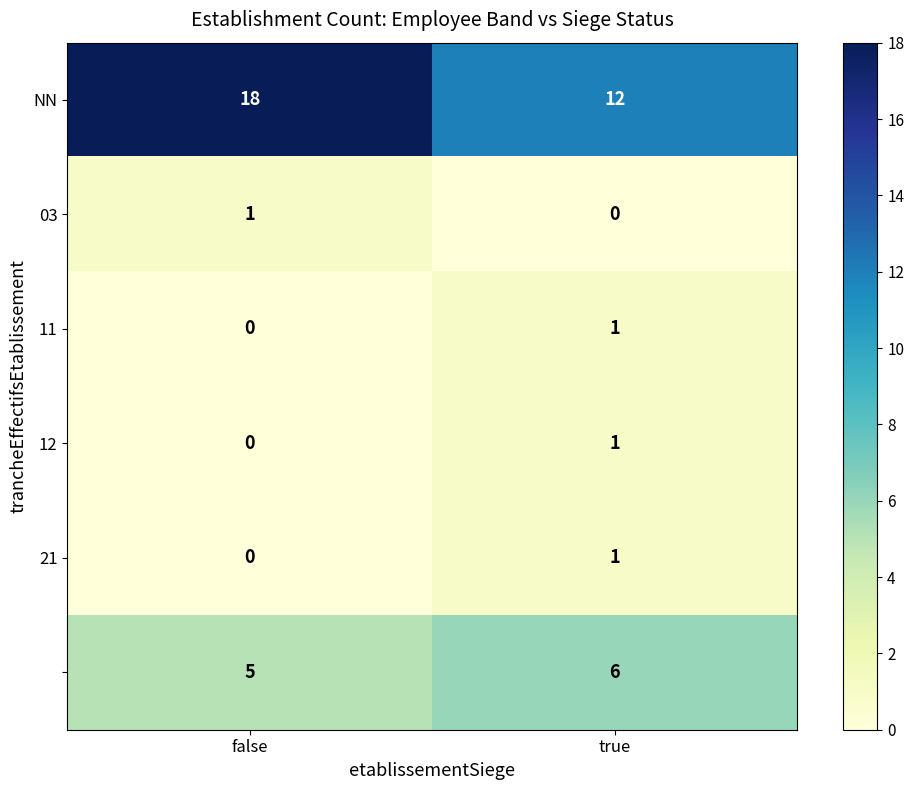

What is the total value across all series at false?

24